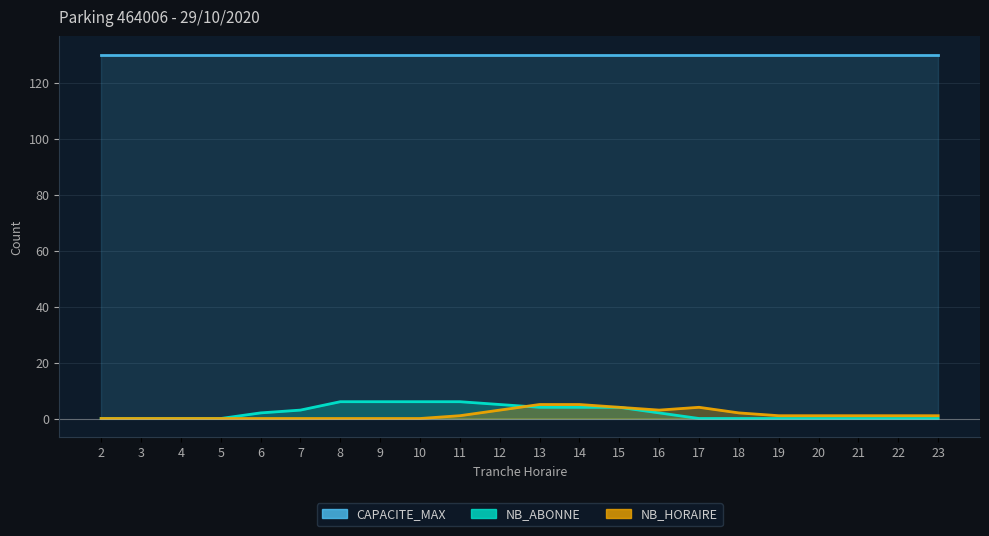

Reading left to right, what are all the values shown in this chart?

NB_HORAIRE: 2=0	3=0	4=0	5=0	6=0	7=0	8=0	9=0	10=0	11=1	12=3	13=5	14=5	15=4	16=3	17=4	18=2	19=1	20=1	21=1	22=1	23=1
NB_ABONNE: 2=0	3=0	4=0	5=0	6=2	7=3	8=6	9=6	10=6	11=6	12=5	13=4	14=4	15=4	16=2	17=0	18=0	19=0	20=0	21=0	22=0	23=0